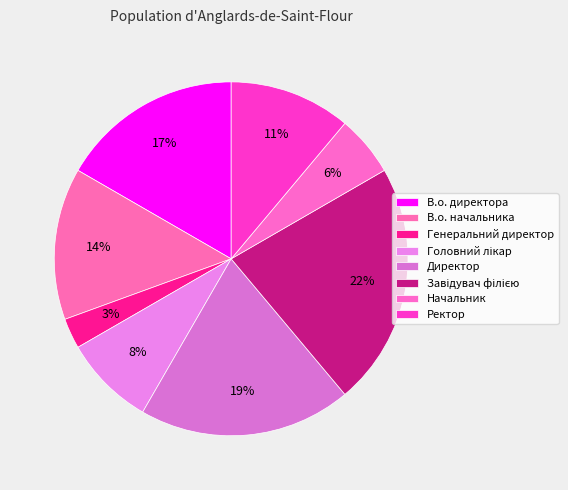

Rank the categories by value from highest to lowest.

Завідувач філією, Директор, В.о. директора, В.о. начальника, Ректор, Головний лікар, Начальник, Генеральний директор